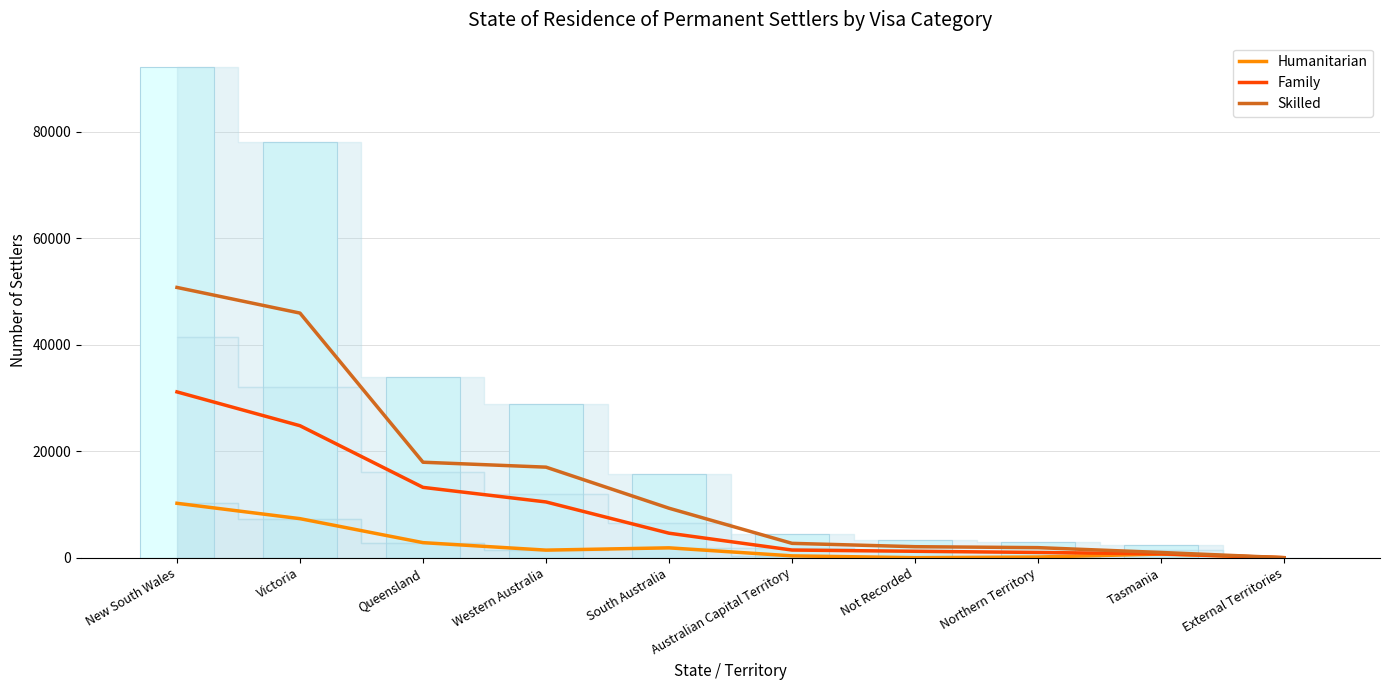

List the labels in order of Family value, largest first.

New South Wales, Victoria, Queensland, Western Australia, South Australia, Australian Capital Territory, Not Recorded, Northern Territory, Tasmania, External Territories